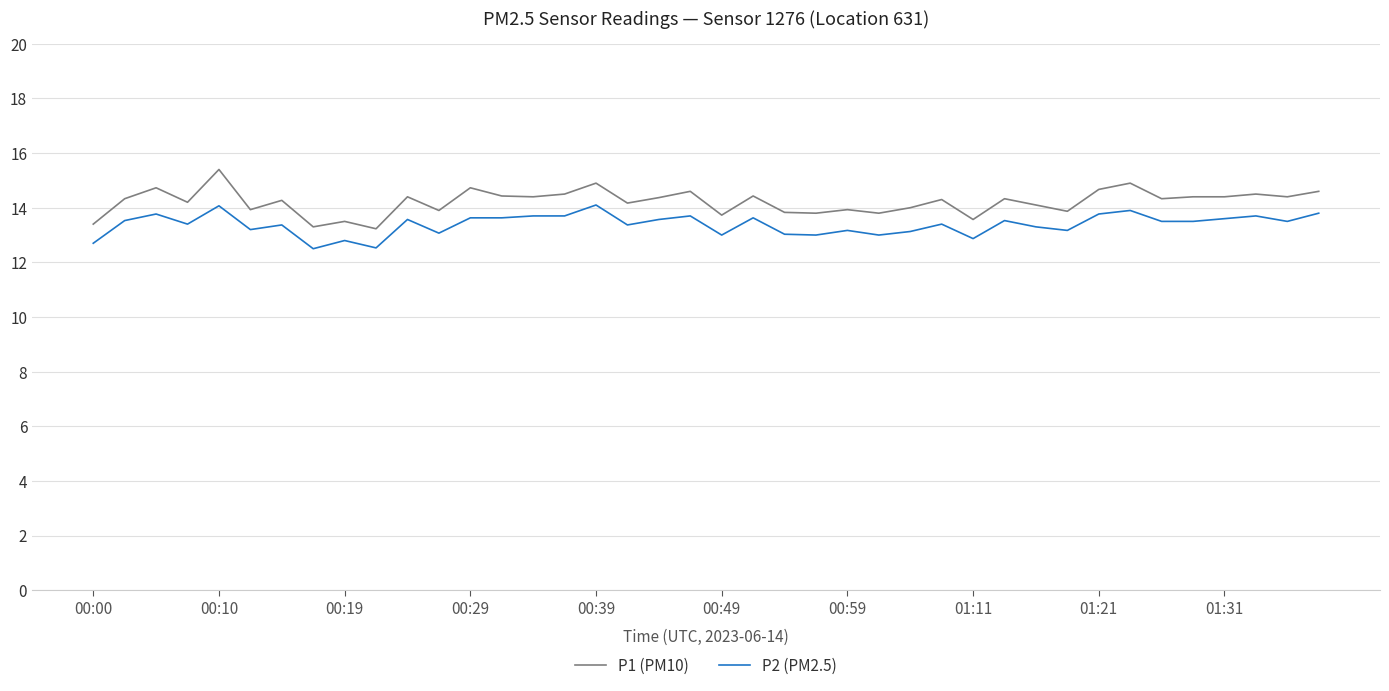

List the series in order of their overall mean, lowest first.

P2 (PM2.5), P1 (PM10)